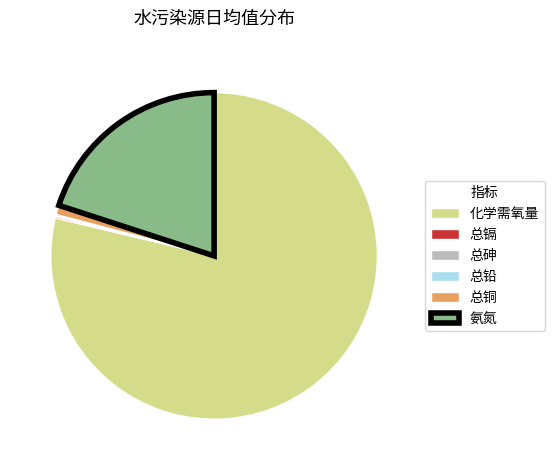

Which category accounts for the majority?

化学需氧量